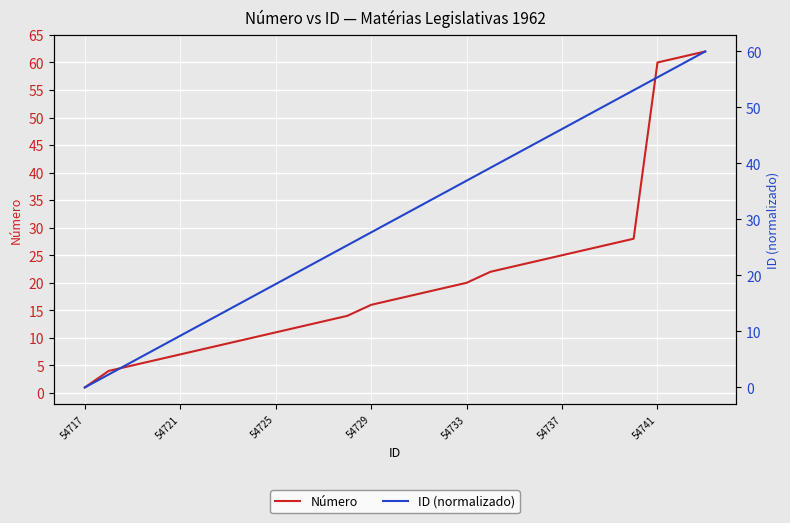

How many lines are shown in the chart?

2